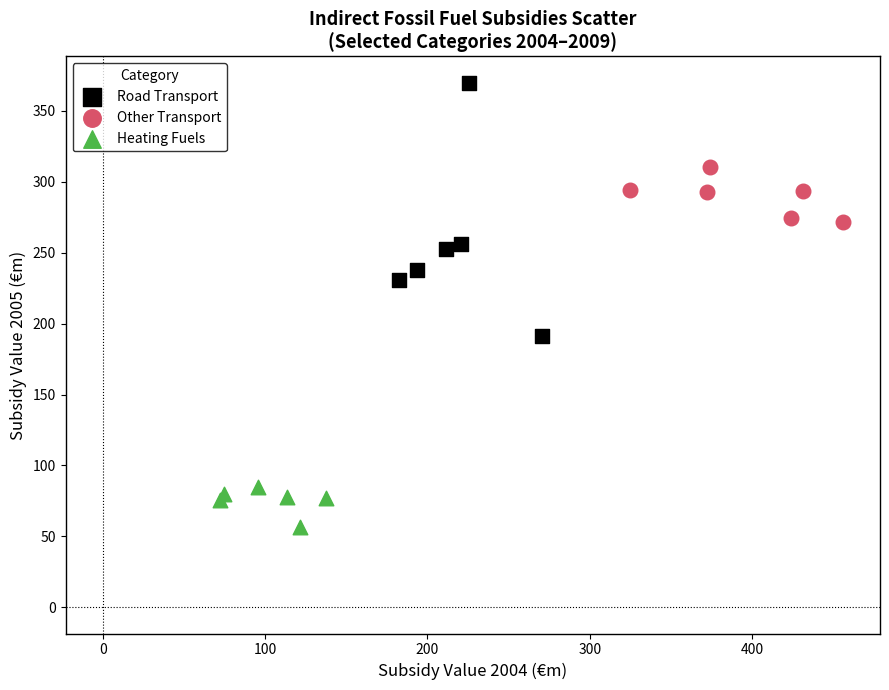

Which series contains the lowest Y value?

Heating Fuels